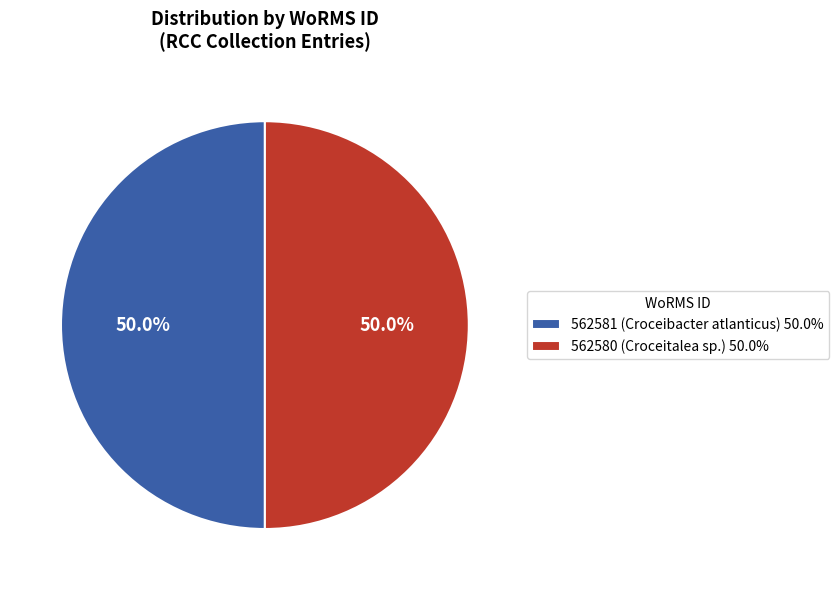

What percentage do 562580 (Croceitalea sp.) 50.0% and 562581 (Croceibacter atlanticus) 50.0% together represent?

100.0%